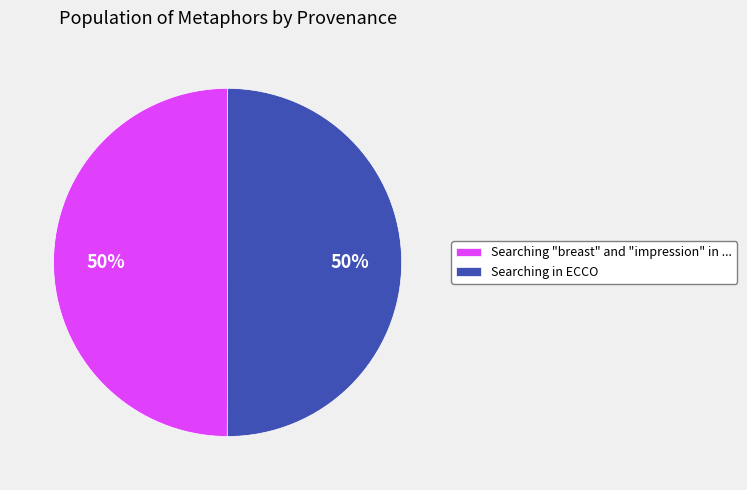

To the nearest percent, what percentage of the pie is Searching "breast" and "impression" in ...?

50%